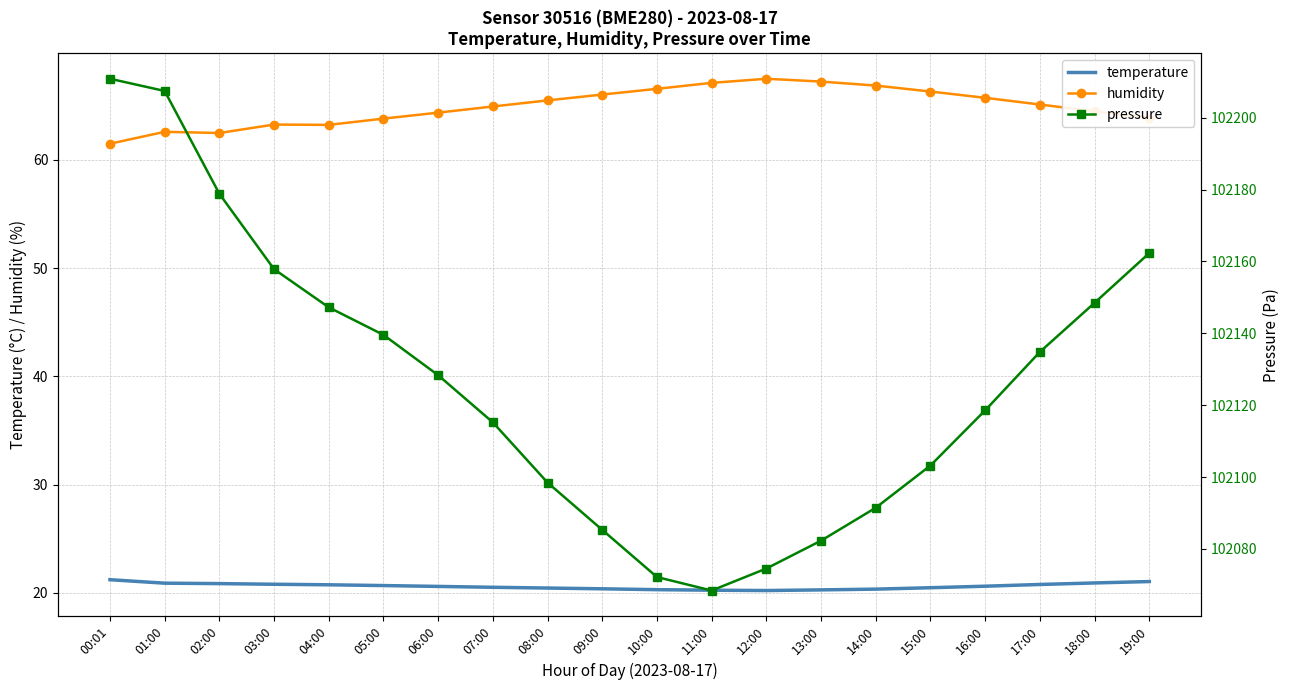

Reading left to right, extract all data points from this chart.

temperature: 00:01=21.2	01:00=20.9	02:00=20.9	03:00=20.8	04:00=20.8	05:00=20.7	06:00=20.6	07:00=20.5	08:00=20.4	09:00=20.4	10:00=20.3	11:00=20.2	12:00=20.2	13:00=20.3	14:00=20.4	15:00=20.5	16:00=20.6	17:00=20.8	18:00=20.9	19:00=21.1
humidity: 00:01=61.5	01:00=62.6	02:00=62.5	03:00=63.2	04:00=63.2	05:00=63.8	06:00=64.3	07:00=64.9	08:00=65.5	09:00=66.0	10:00=66.5	11:00=67.1	12:00=67.5	13:00=67.2	14:00=66.8	15:00=66.3	16:00=65.7	17:00=65.1	18:00=64.5	19:00=63.9
pressure: 00:01=102210.8	01:00=102207.4	02:00=102178.8	03:00=102157.8	04:00=102147.2	05:00=102139.6	06:00=102128.3	07:00=102115.2	08:00=102098.5	09:00=102085.3	10:00=102072.2	11:00=102068.4	12:00=102074.6	13:00=102082.3	14:00=102091.5	15:00=102103.2	16:00=102118.6	17:00=102134.8	18:00=102148.5	19:00=102162.3